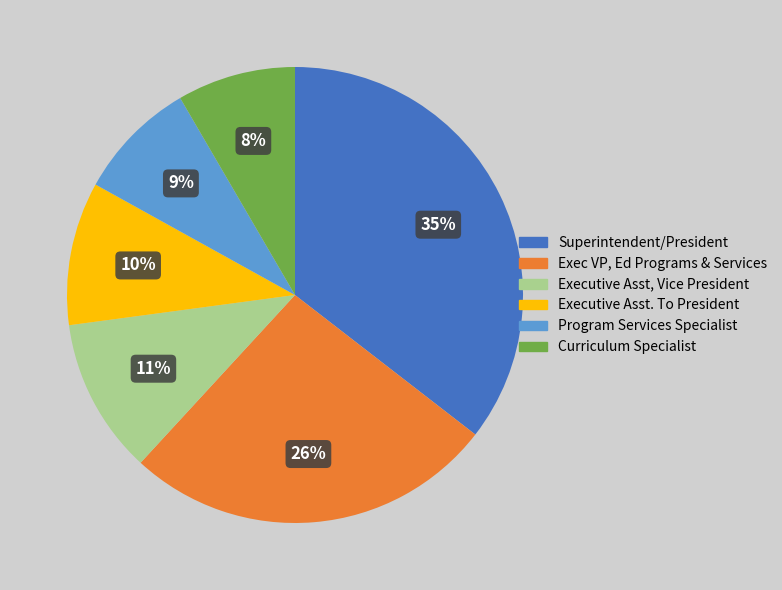

Is there a majority slice in this chart?

No